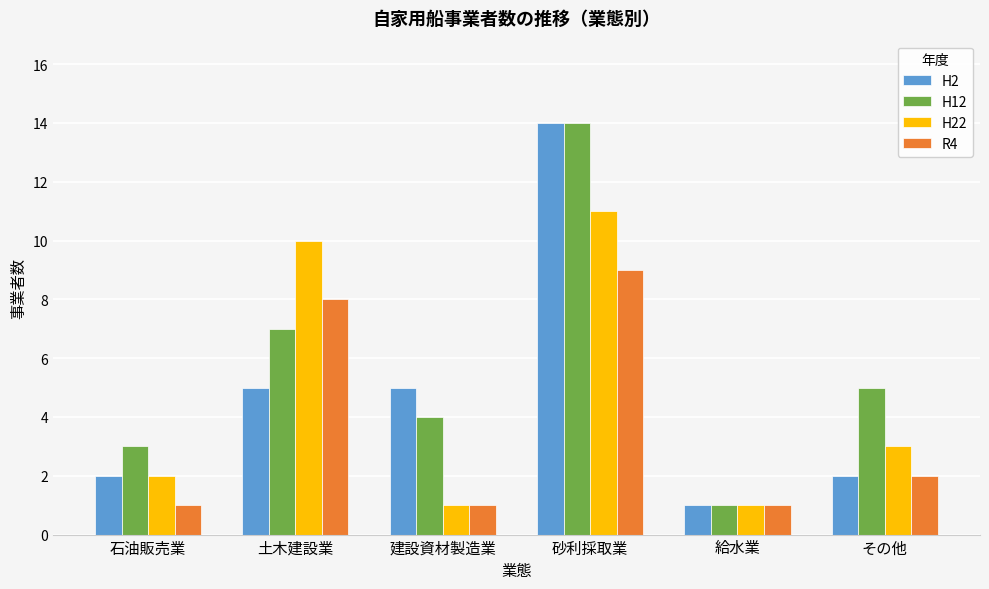

Is the value of H2 at 土木建設業 greater than the value of R4 at 給水業?

Yes